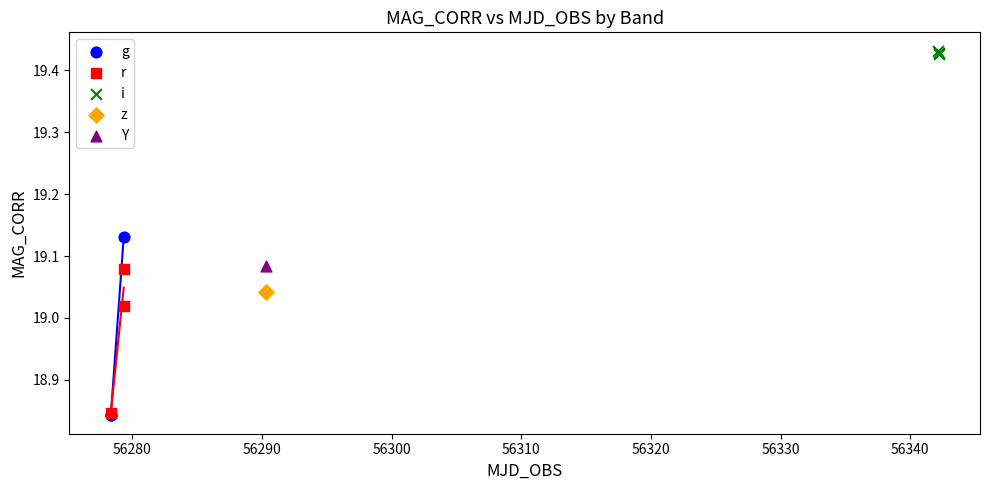

What are all the series names shown in the legend?

g, r, i, z, Y